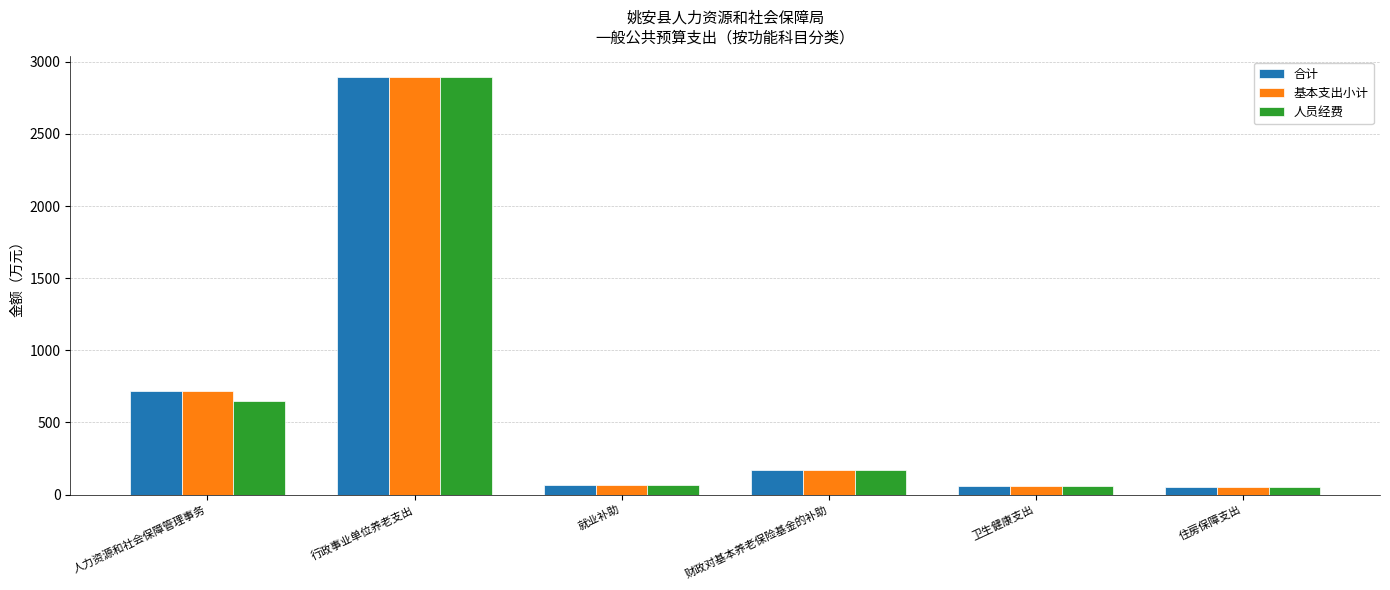

True or false: 合计 has a value of 4857.9 at 行政事业单位养老支出.

False